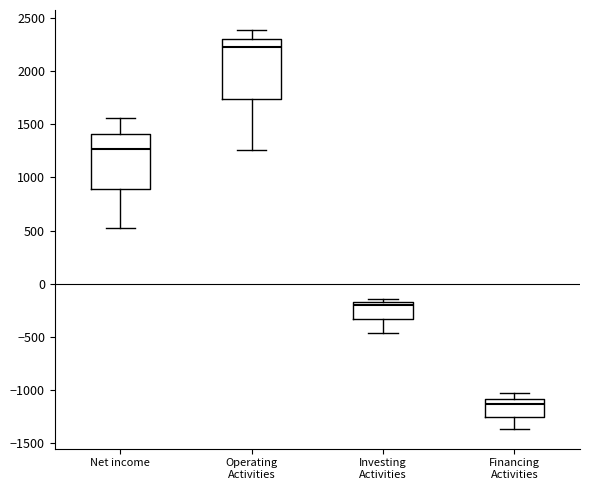

Which box has the highest median line?

Operating Activities